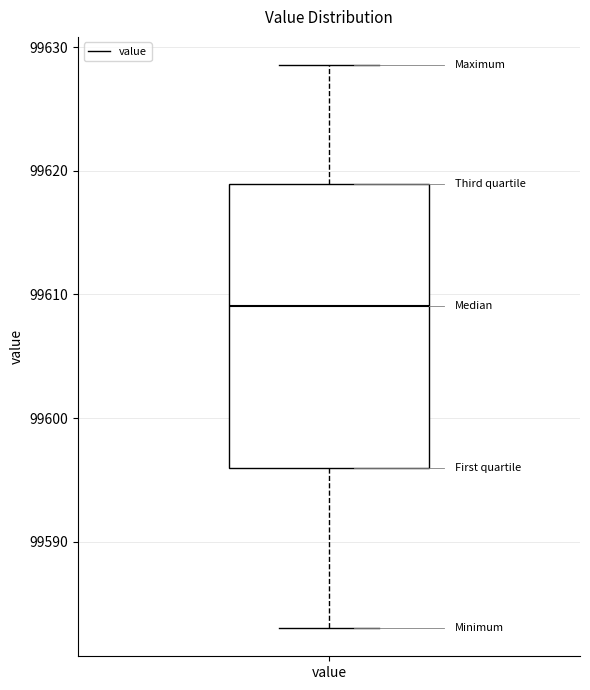

Transcribe this box plot: give where the median line is, the range the box spans, and where the two whiskers end, as read against the y-axis. The values are not printed on the chart, so give them approximately, as read against the axis.

median 99609, box 99596 to 99619, whiskers 99583 to 99629